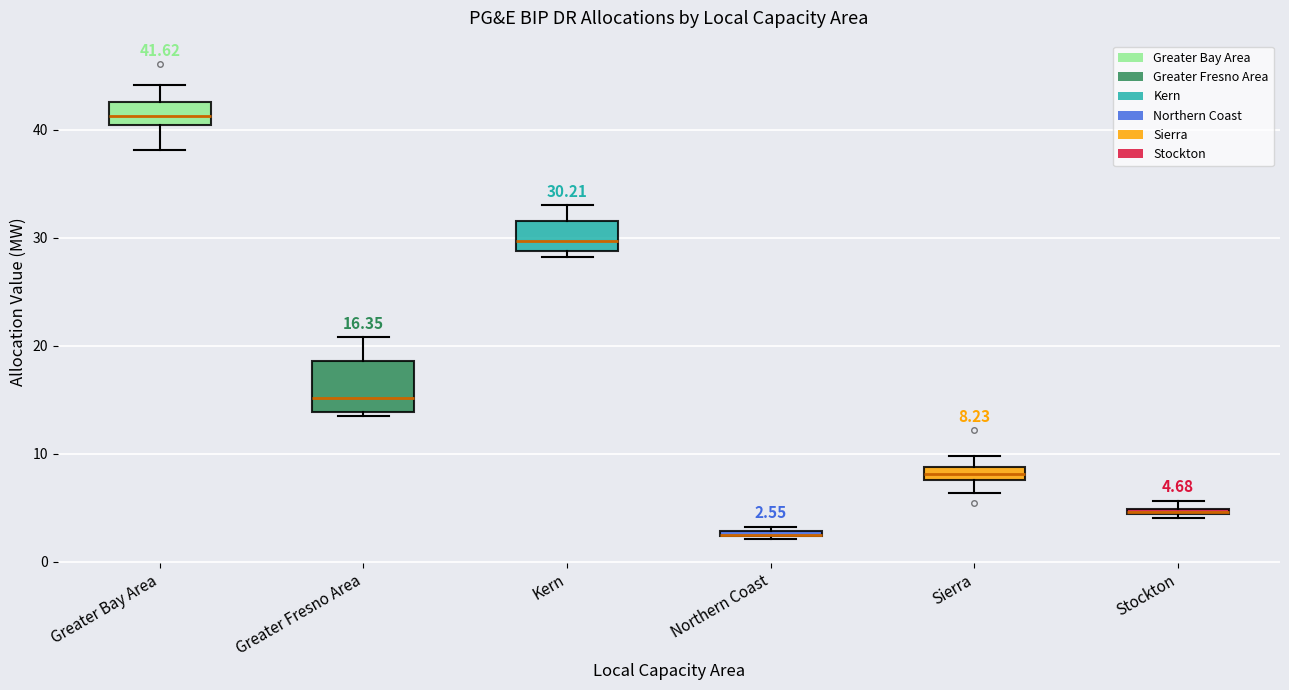

Which box is the tallest, from its lower edge to its upper edge?

Greater Fresno Area